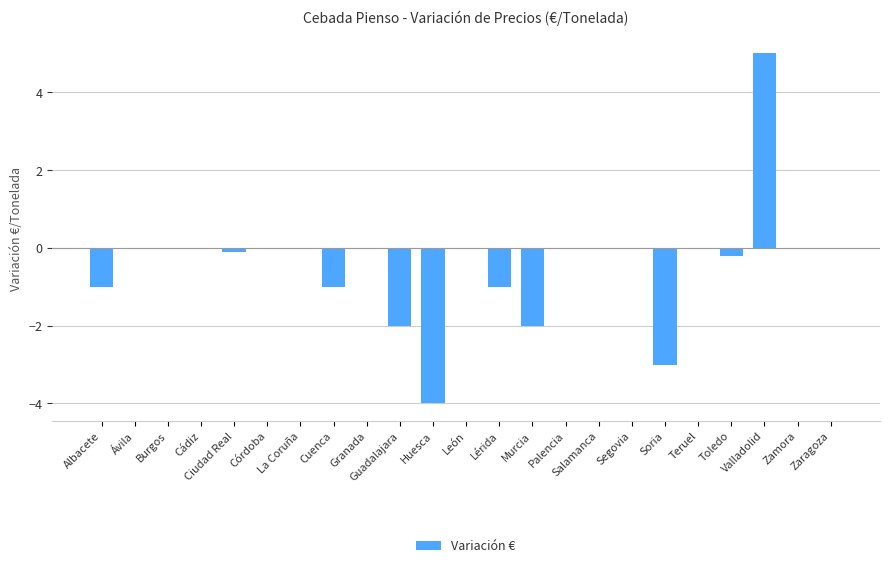

At which category does the chart reach its peak across all series?

Valladolid